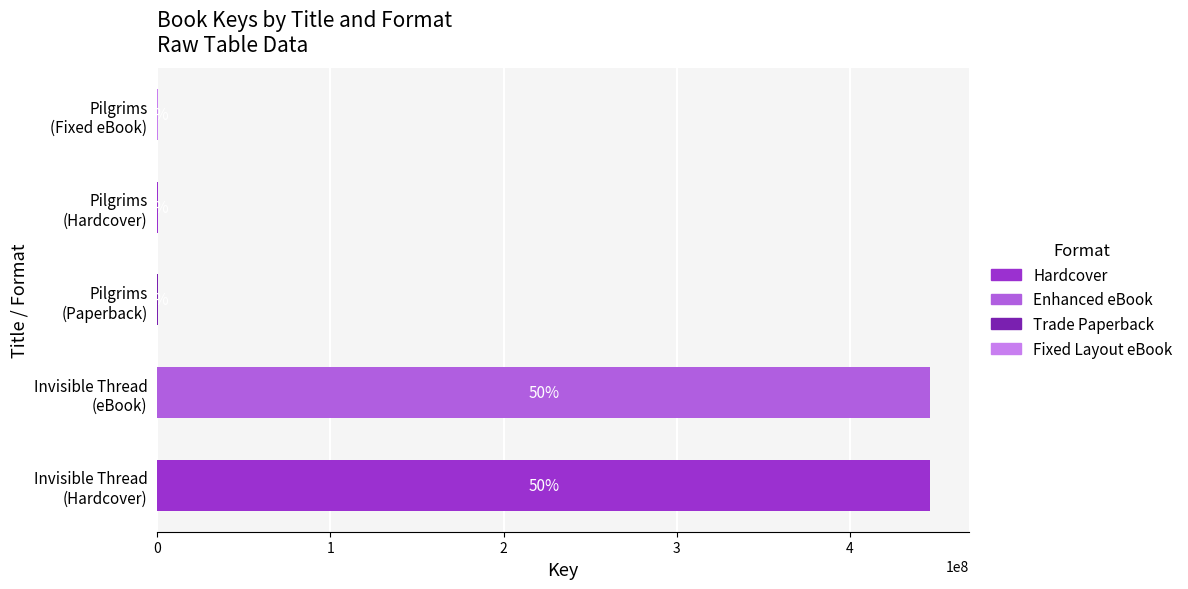

Are the bars horizontal?

Yes